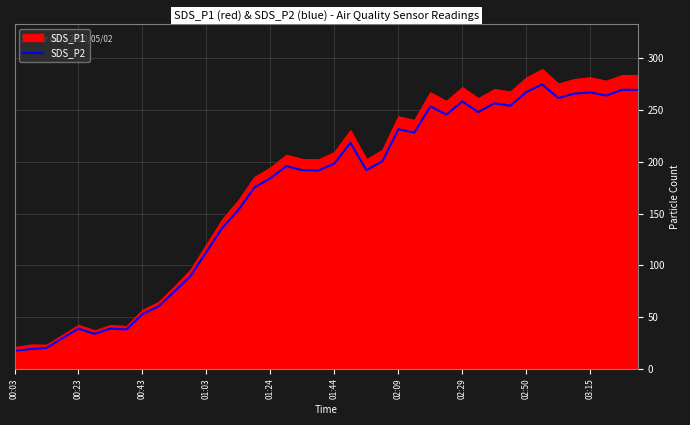

True or false: the data has more than 1 interior local peaks.

True